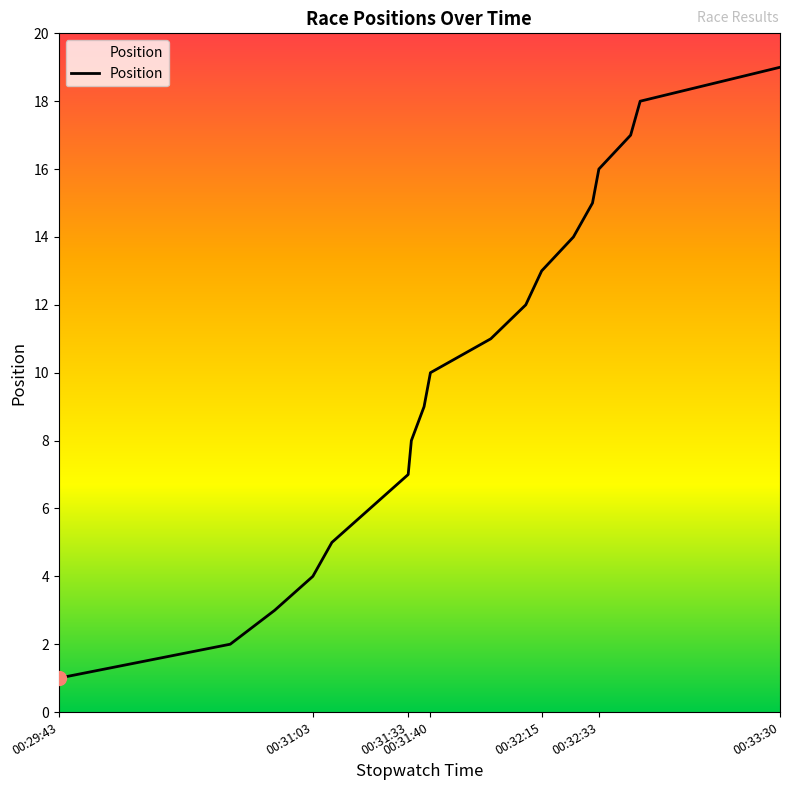

Reading left to right, transcribe all the data shown in this chart.

1	2	3	4	5	6	7	8	9	10	11	12	13	14	15	16	17	18	19